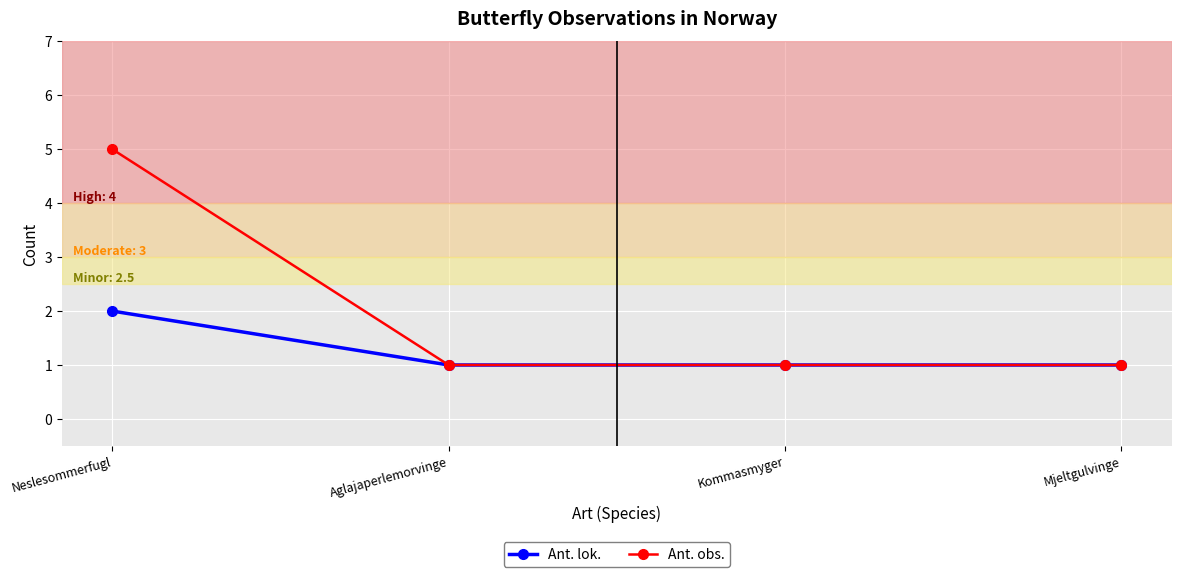

True or false: Ant. obs. has more than 1 points higher than both neighbors.

False